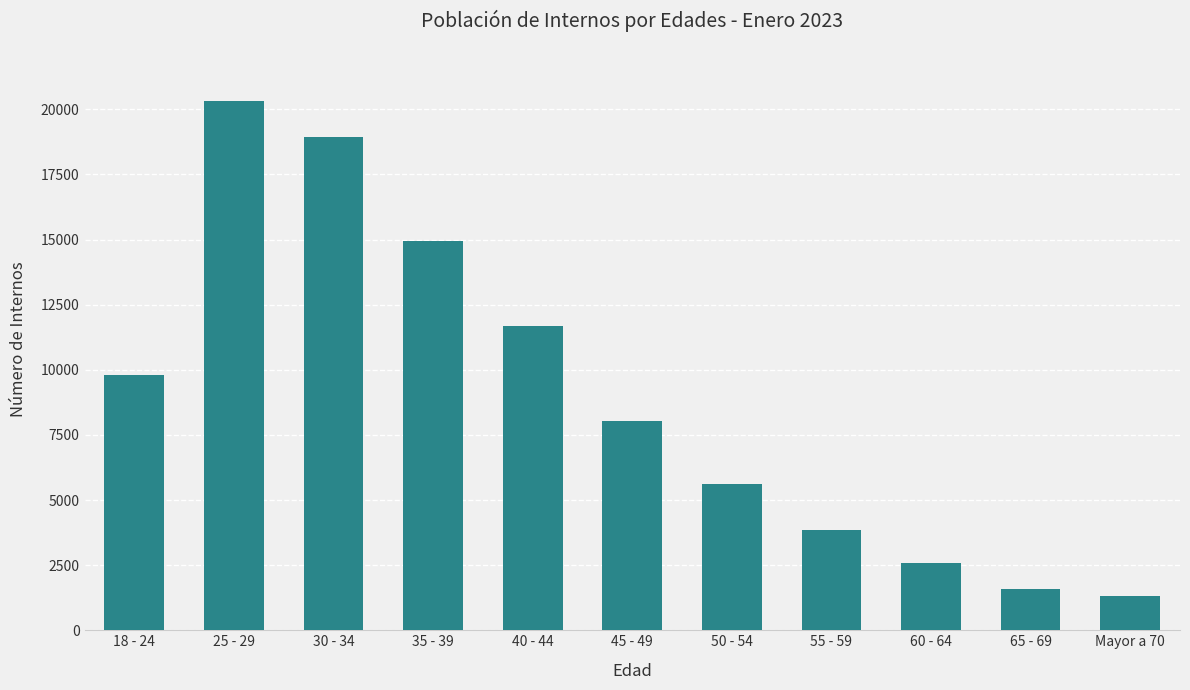

Rank the categories by value from lowest to highest.

Mayor a 70, 65 - 69, 60 - 64, 55 - 59, 50 - 54, 45 - 49, 18 - 24, 40 - 44, 35 - 39, 30 - 34, 25 - 29